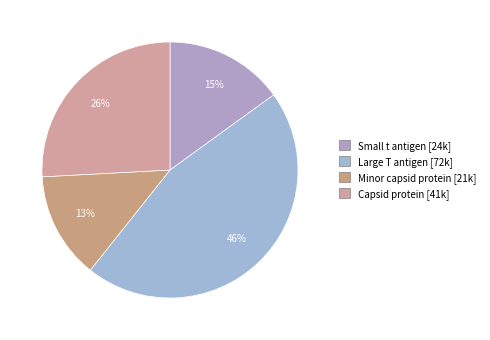

The Large T antigen slice represents 38% of the pie. True or false?

False